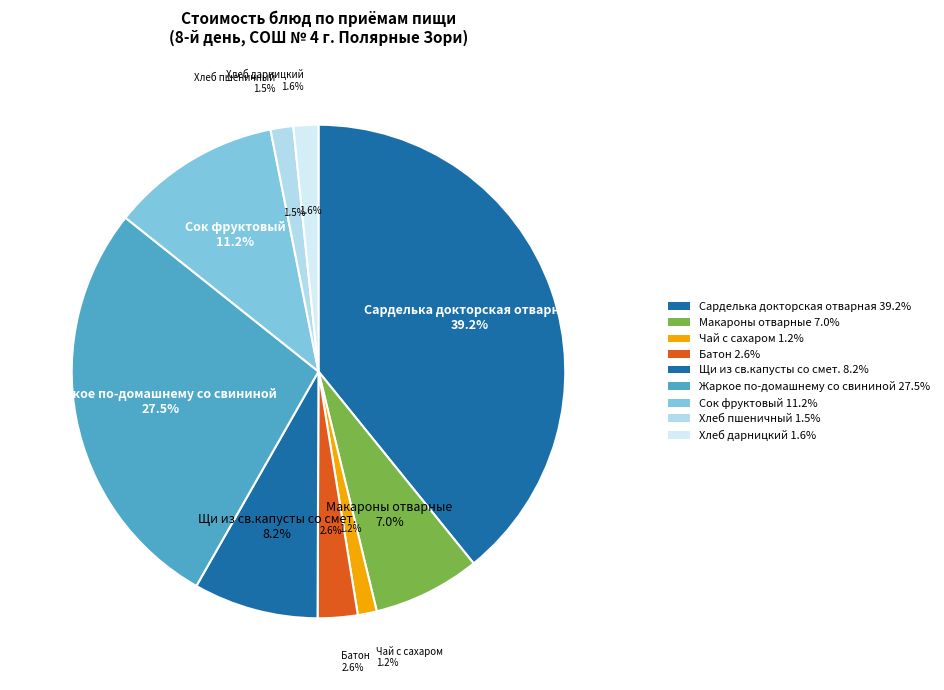

What percentage is the Батон slice, to the nearest percent?

3%